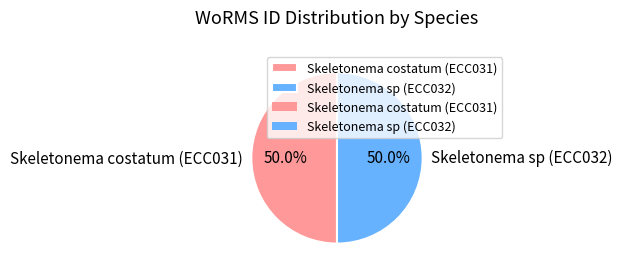

What is the ratio of the value at Skeletonema costatum (ECC031) to the value at Skeletonema sp (ECC032)?

1.0